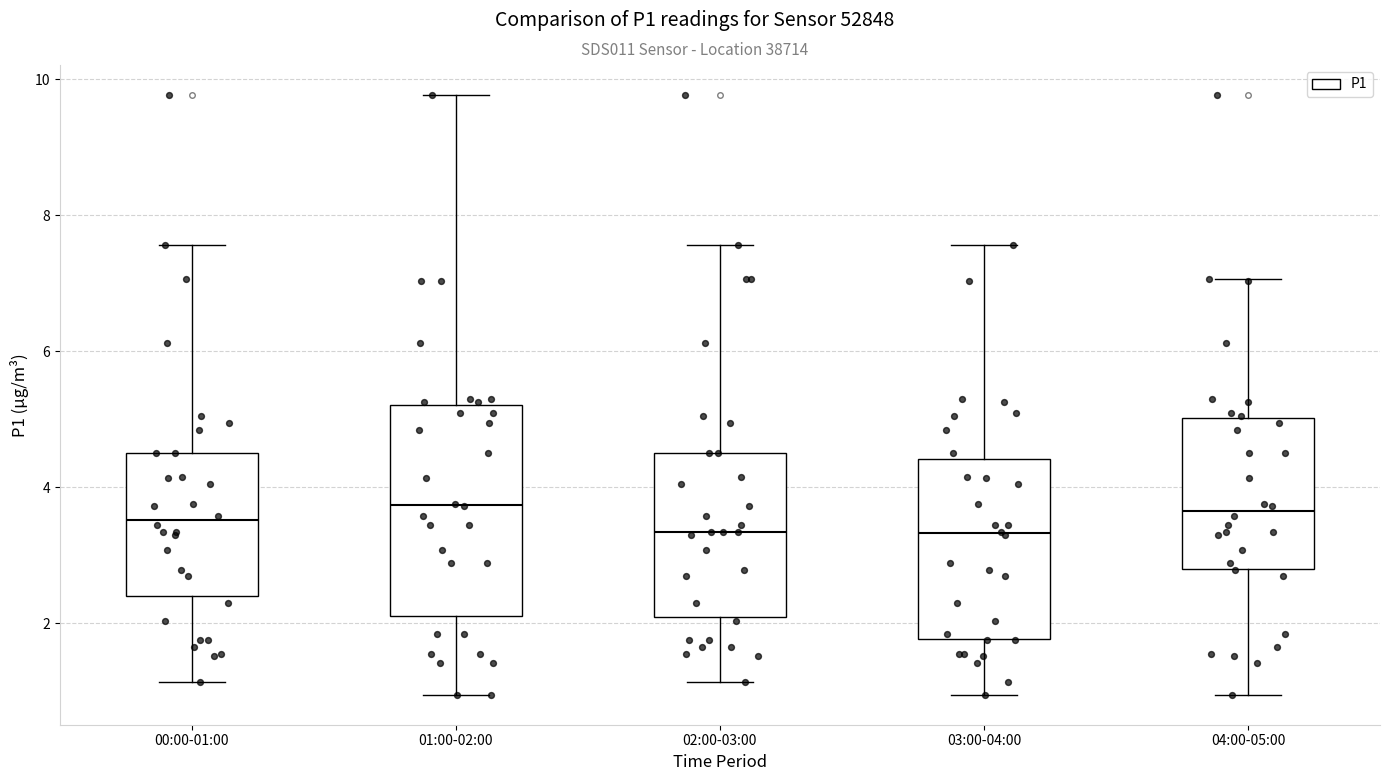

Reading left to right, transcribe this box plot: for each box, give where its median line is, the range the box spans, and where its two whiskers end, as read against the y-axis. The values are not printed on the chart, so give them approximately, as read against the axis.

00:00-01:00: median 3.6, box 2.4 to 4.6, whiskers 1.2 to 7.6
01:00-02:00: median 3.8, box 2.2 to 5.2, whiskers 1.0 to 9.8
02:00-03:00: median 3.4, box 2.0 to 4.6, whiskers 1.2 to 7.6
03:00-04:00: median 3.4, box 1.8 to 4.4, whiskers 1.0 to 7.6
04:00-05:00: median 3.6, box 2.8 to 5.0, whiskers 1.0 to 7.0